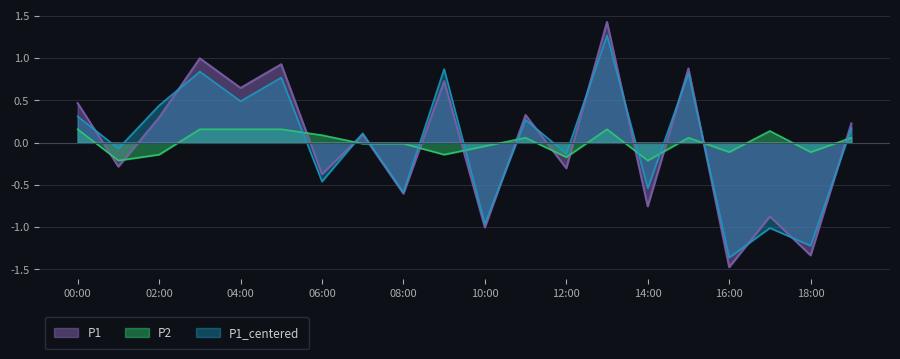

At which label does P1_centered first exceed 0?

00:00